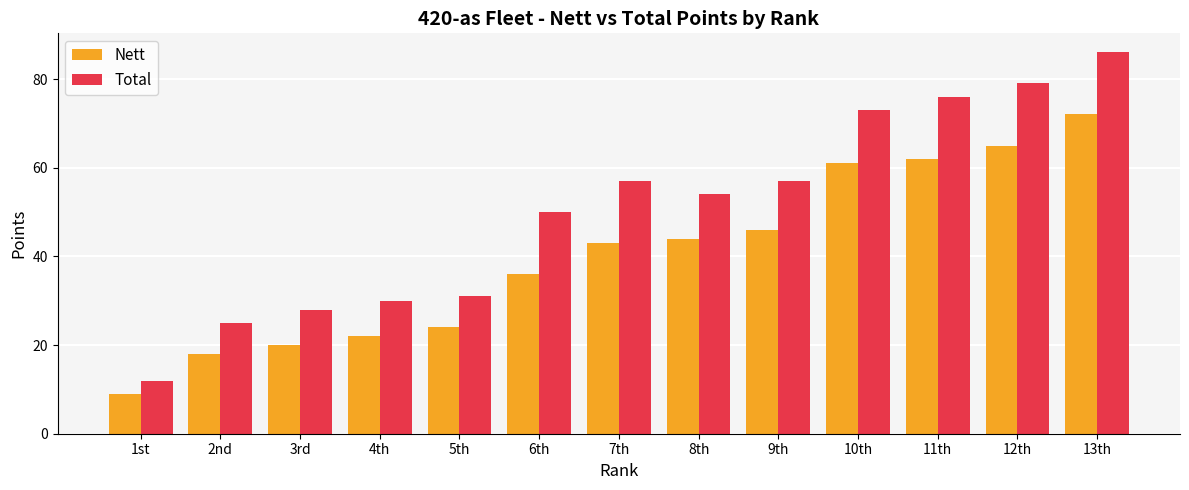

Does the chart contain stacked bars?

No